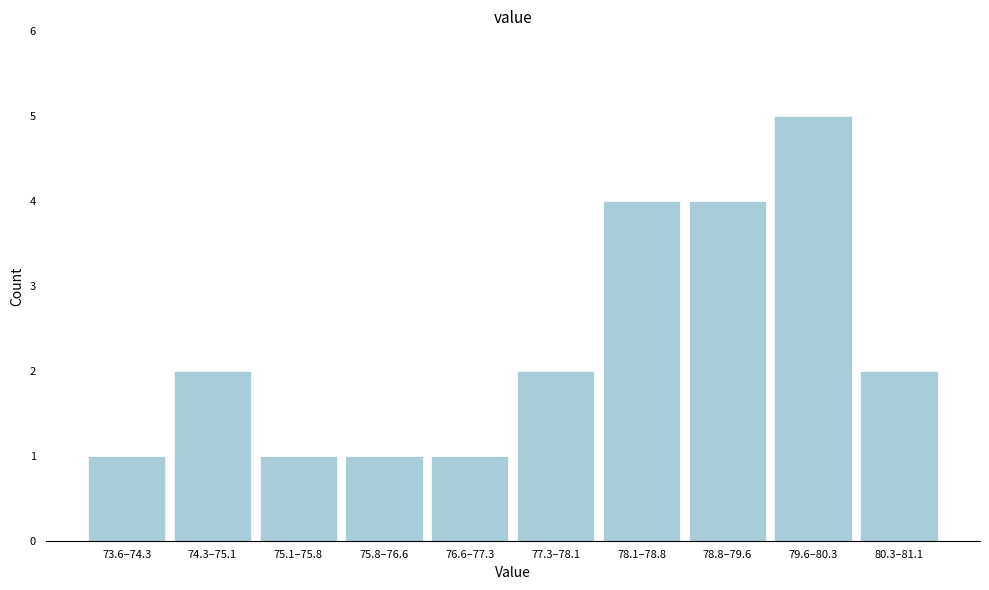

Reading right to left, list all the values displayed in this chart.

80.3–81.1=2	79.6–80.3=5	78.8–79.6=4	78.1–78.8=4	77.3–78.1=2	76.6–77.3=1	75.8–76.6=1	75.1–75.8=1	74.3–75.1=2	73.6–74.3=1